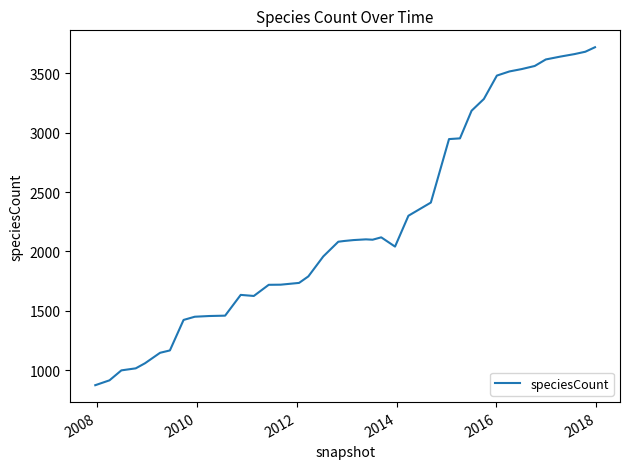

What is the difference between the maximum and minimum values?

2848